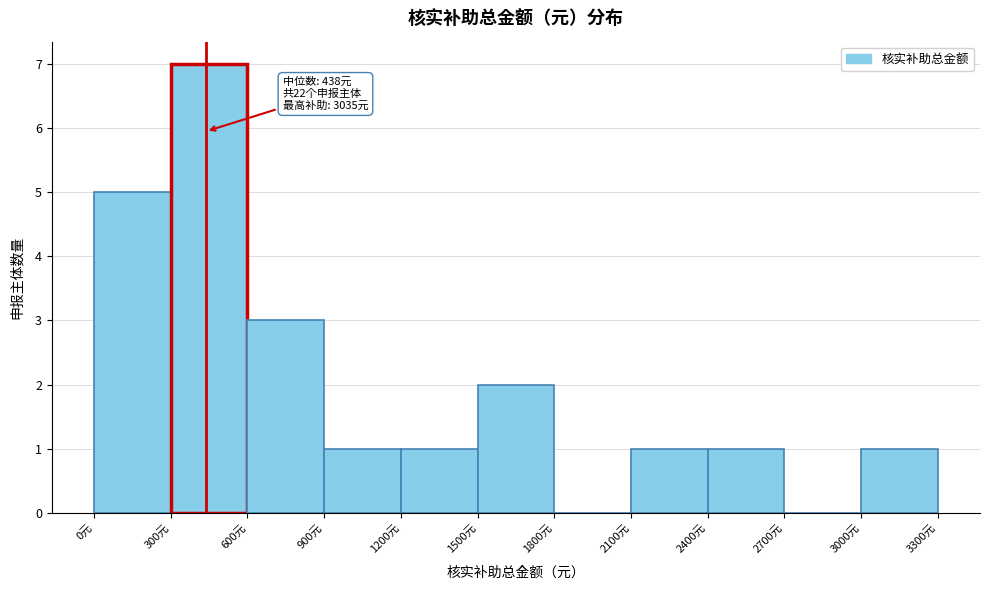

Over which range of the x-axis is the bar tallest?

300 to 600